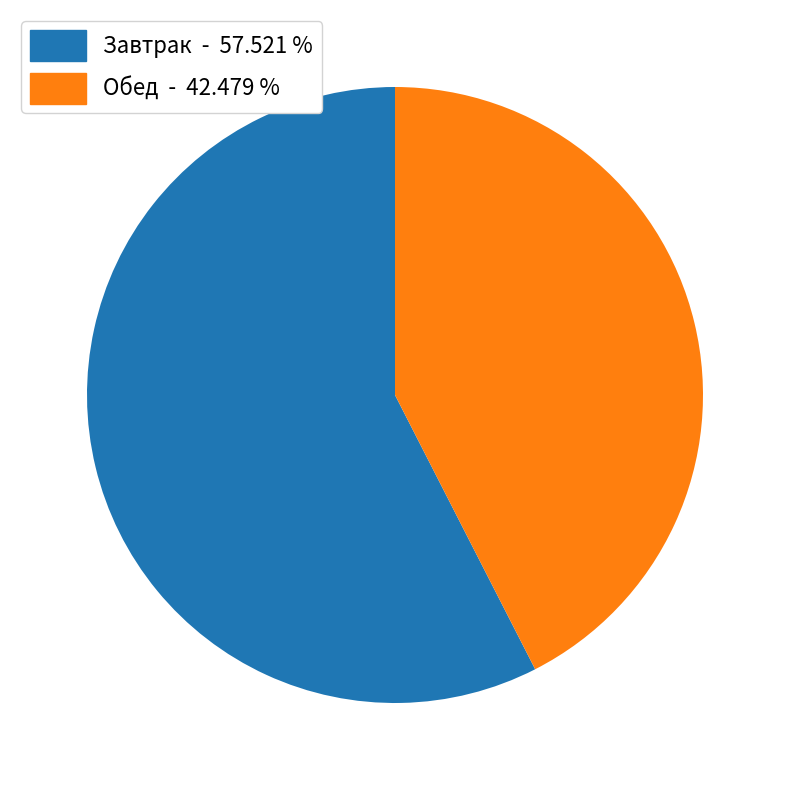

Is there a majority slice in this chart?

Yes